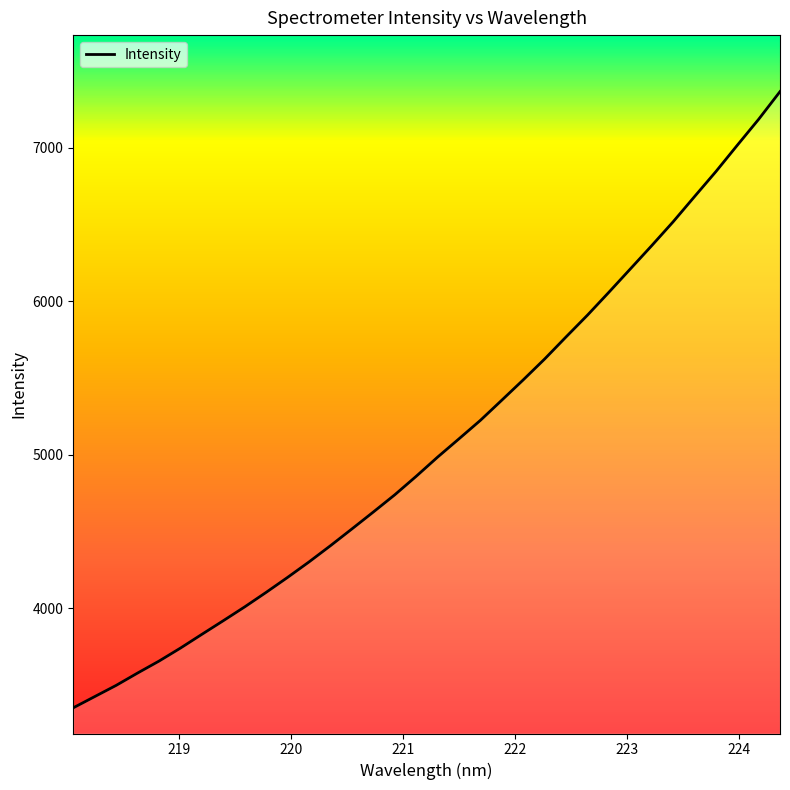

What is the smallest value displayed?

3349.9